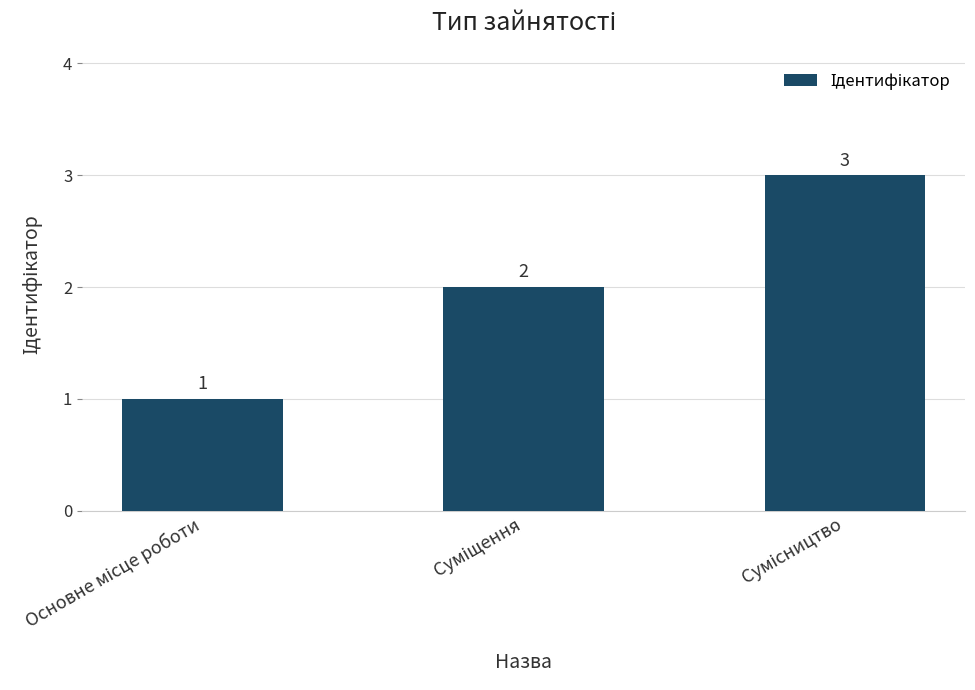

Does the chart contain any negative values?

No